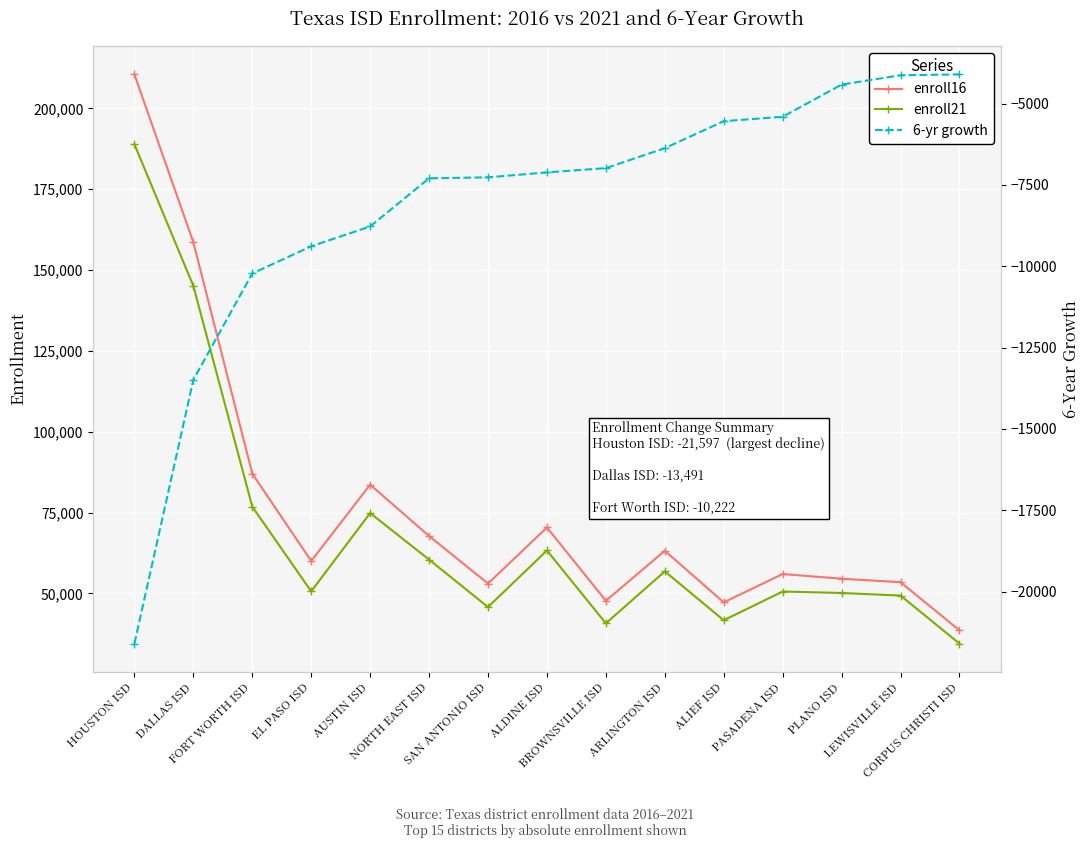

How many lines are shown in the chart?

3